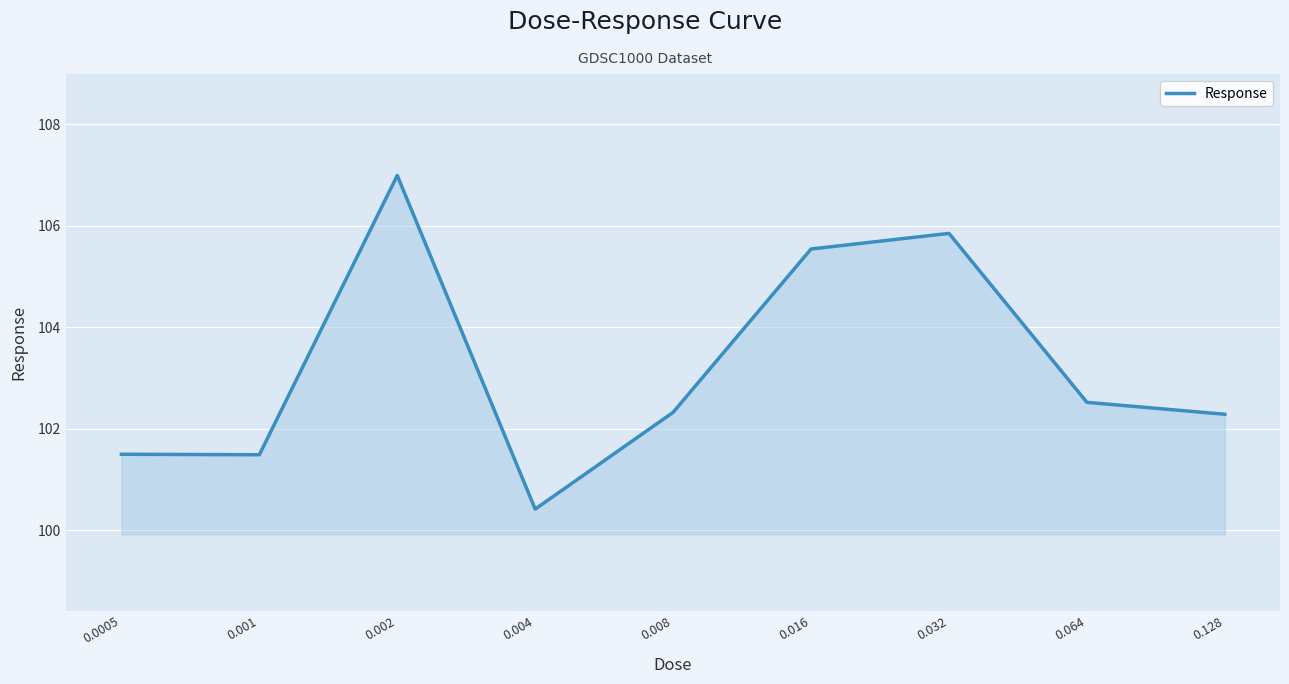

What is the greatest value displayed?

107.0